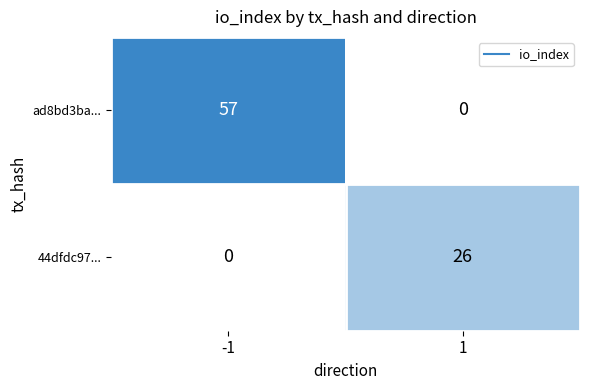

Reading left to right, transcribe all the data shown in this chart.

ad8bd3ba...: -1=57	1=0
44dfdc97...: -1=0	1=26